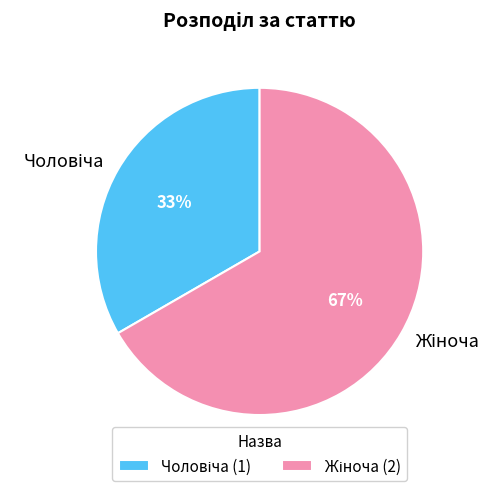

Does any single category account for the majority?

Yes